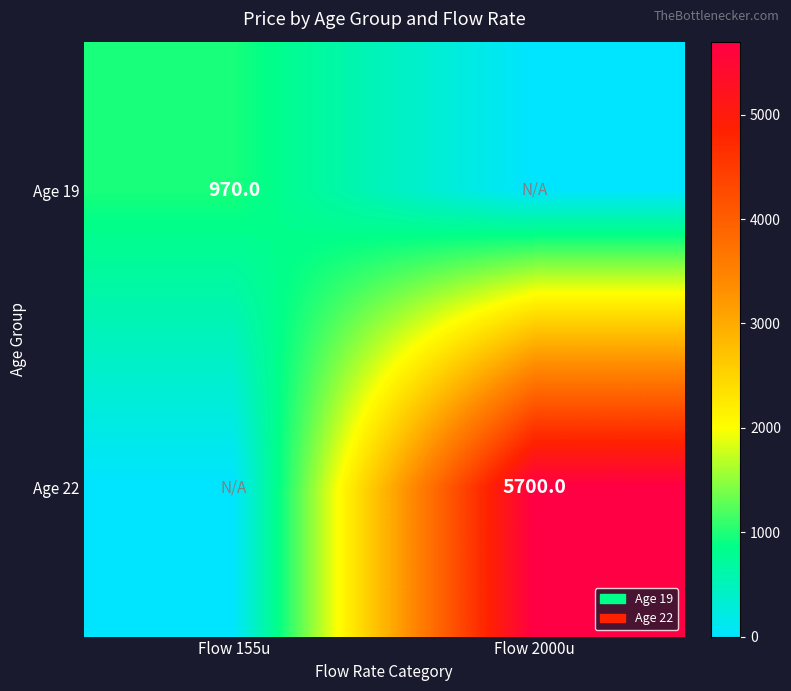

Is it true that Age 19 equals 299 at Flow 155u?

False